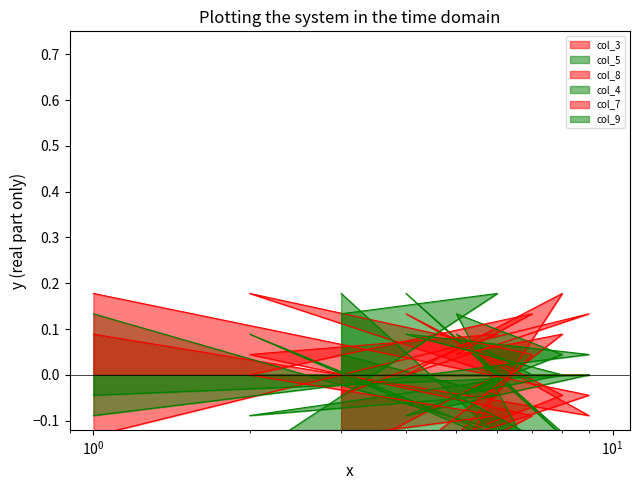

Is it true that col_9 equals -0.0 at 7?

False